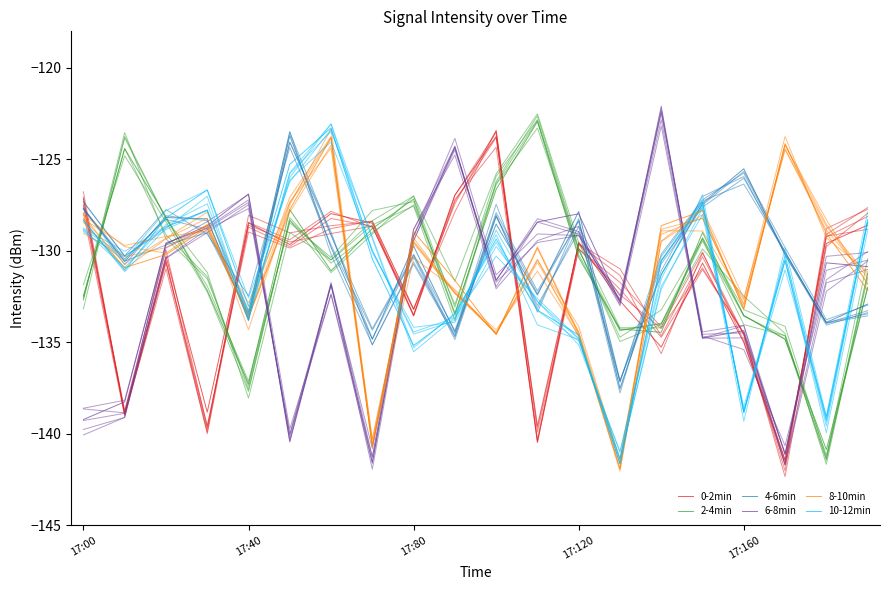

What position from the left is 17:160?

17